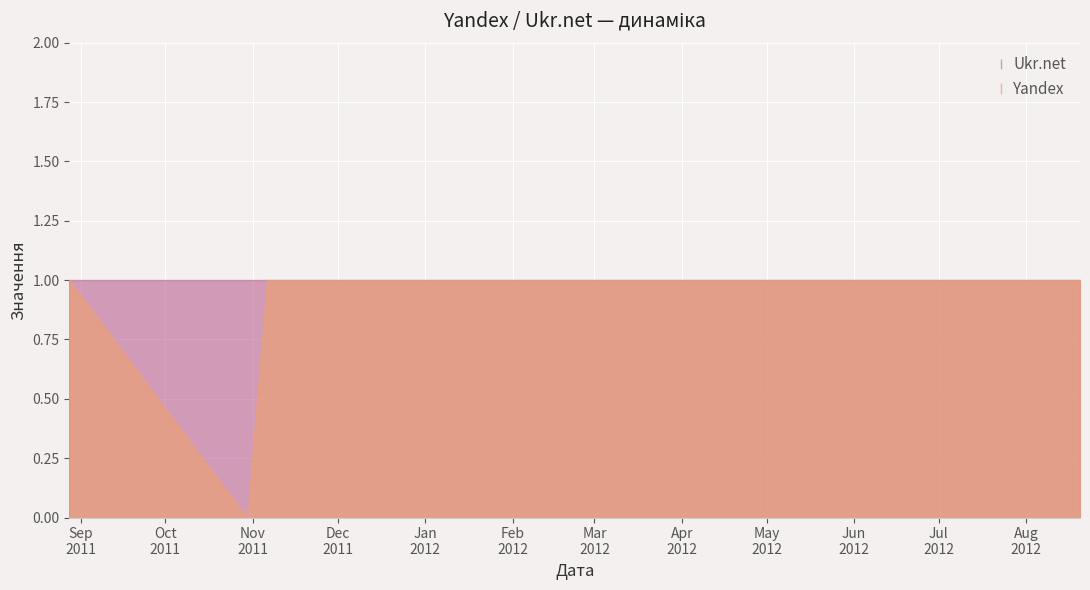

Which category has the lowest value in the Yandex series?

2011-10-30